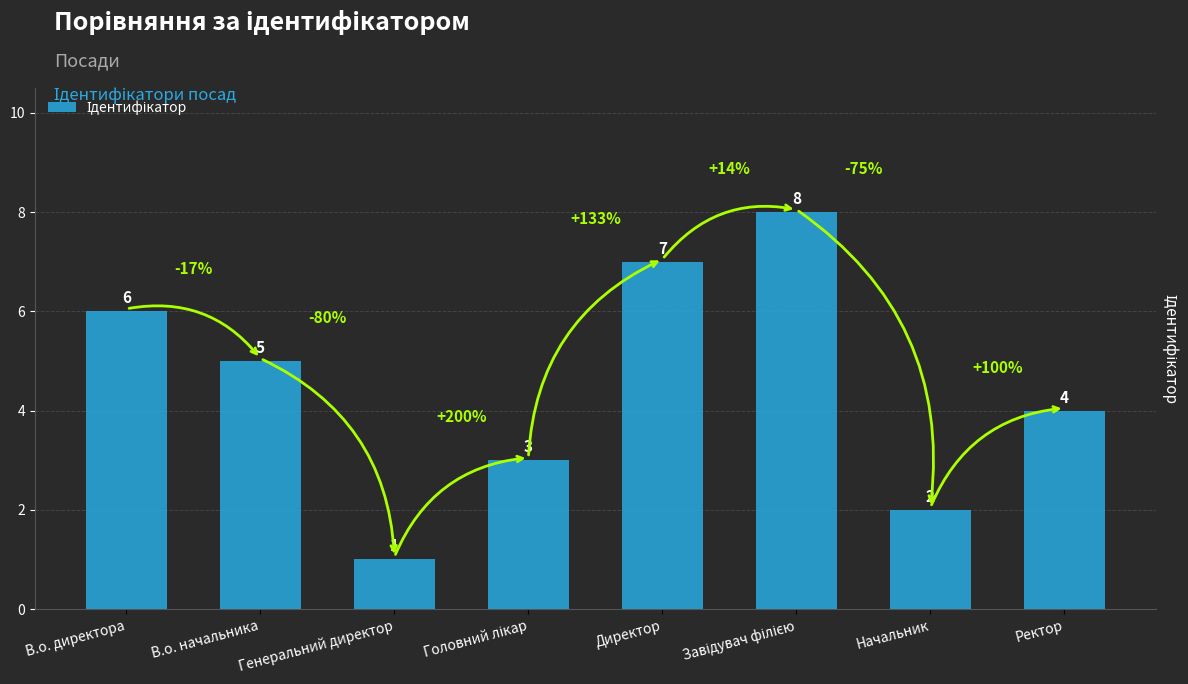

What is the ratio of the value at В.о. директора to the value at Директор?

0.9